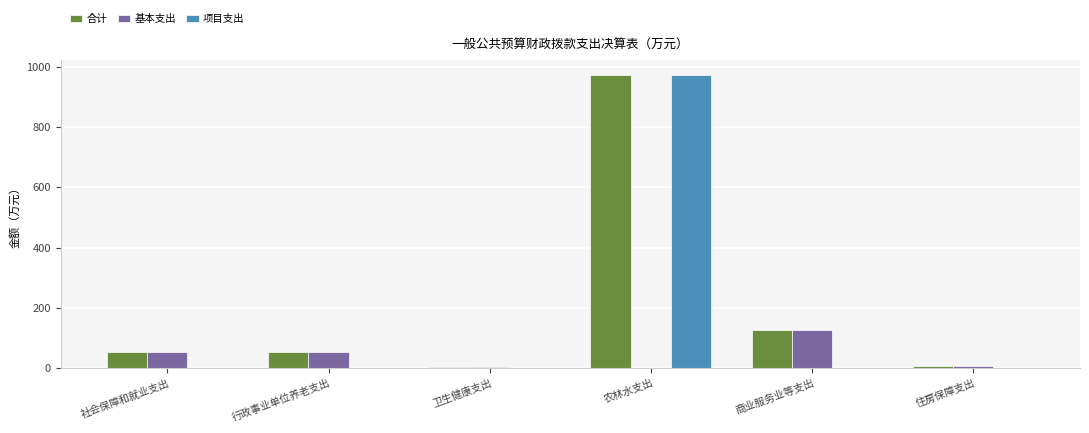

Which category has the highest value in the 合计 series?

农林水支出